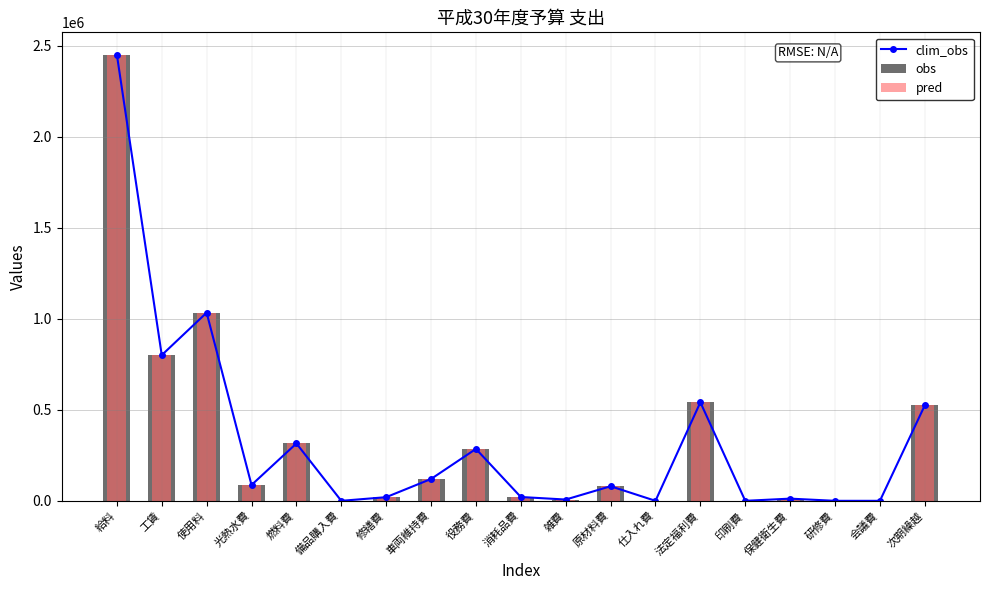

List the series in order of their peak value, lowest first.

clim_obs, obs, pred